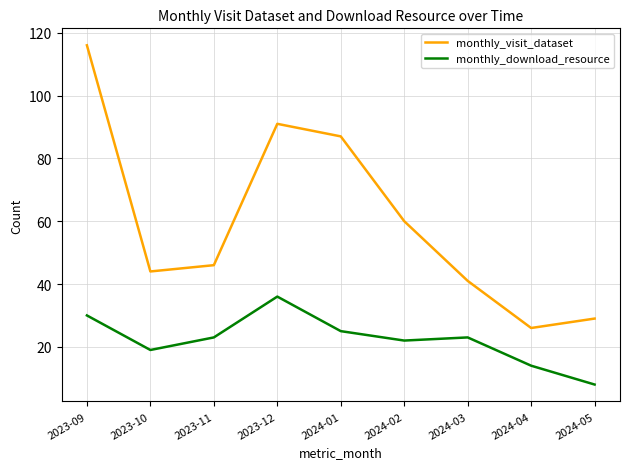

Which label corresponds to the smallest value in the chart?

2024-05